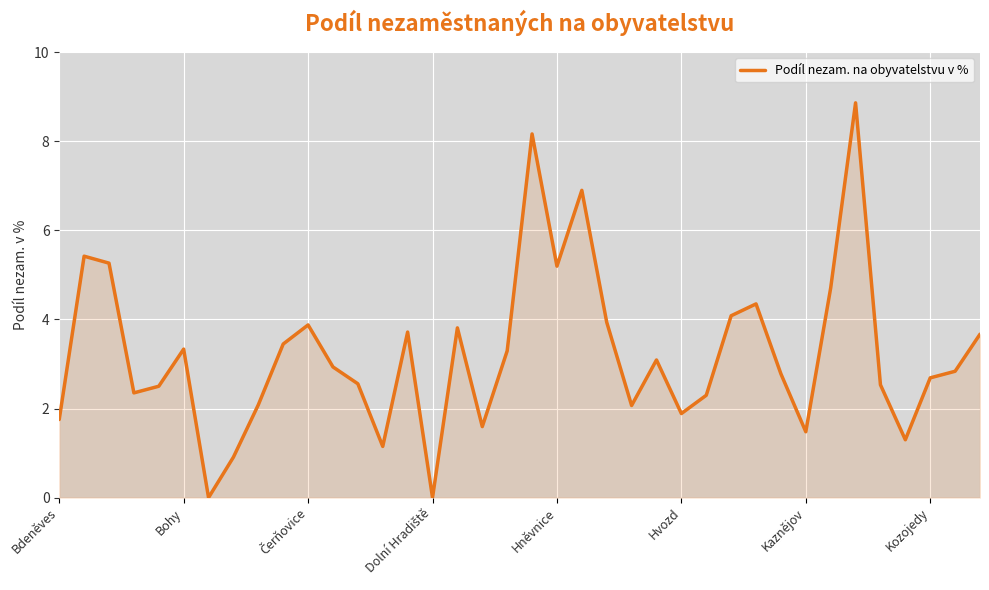

What is the maximum value shown in the chart?

8.9